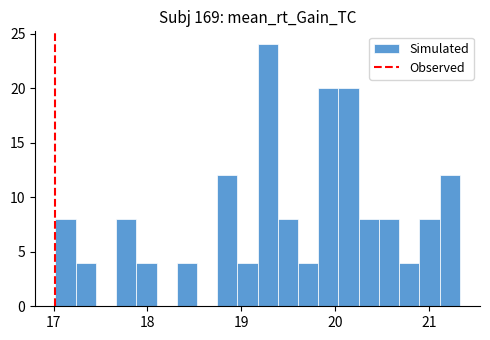

Read against the x-axis, roughly where is the centre of the tallest bar?

19.3